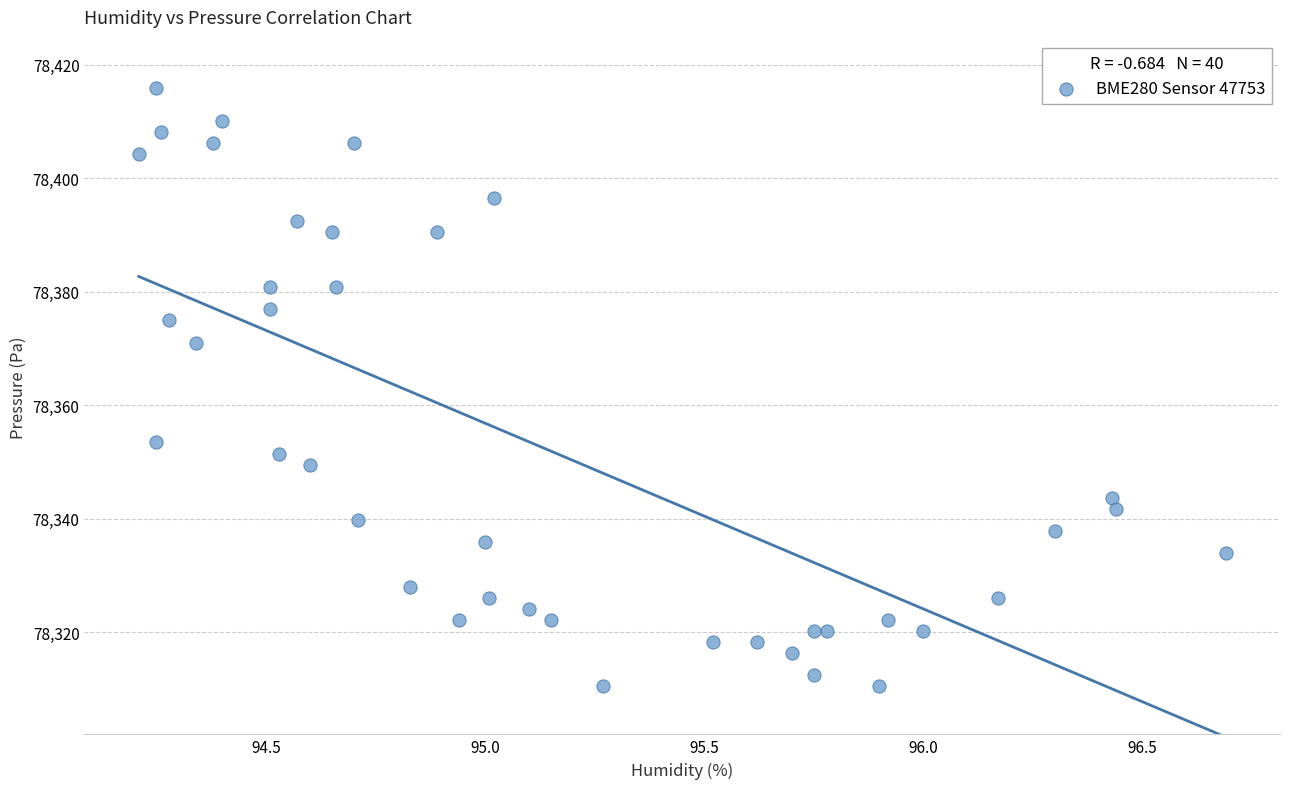

What is the range of Y values (max minus min)?

105.5